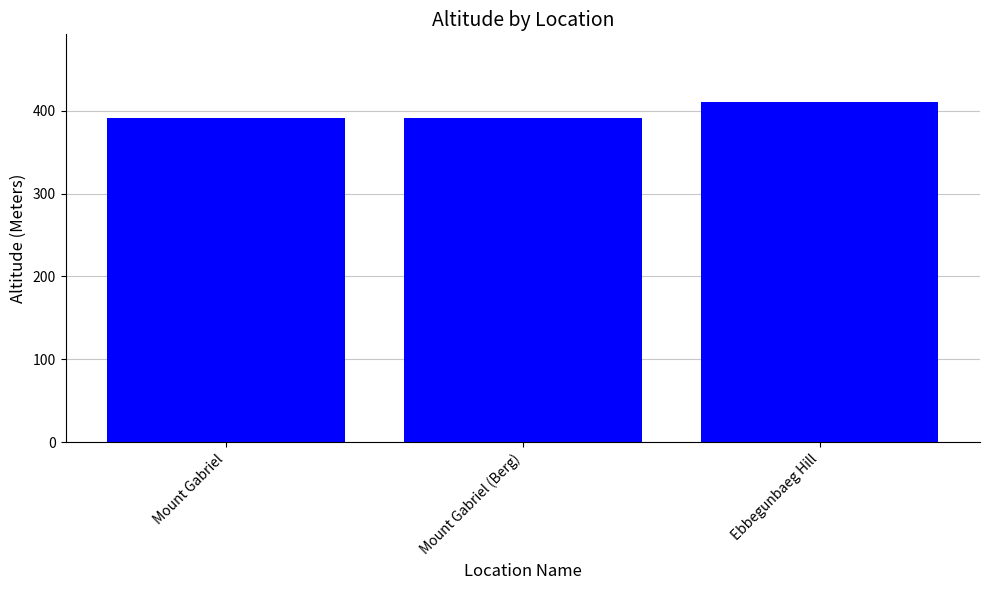

Reading left to right, transcribe all the data shown in this chart.

Mount Gabriel=391	Mount Gabriel (Berg)=391	Ebbegunbaeg Hill=410